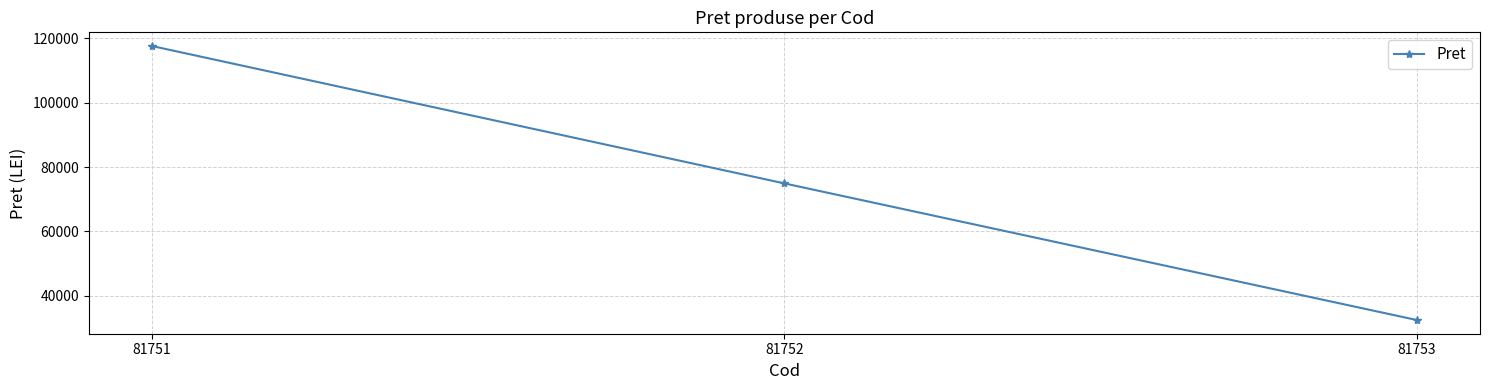

What is the difference between the maximum and minimum values?

85154